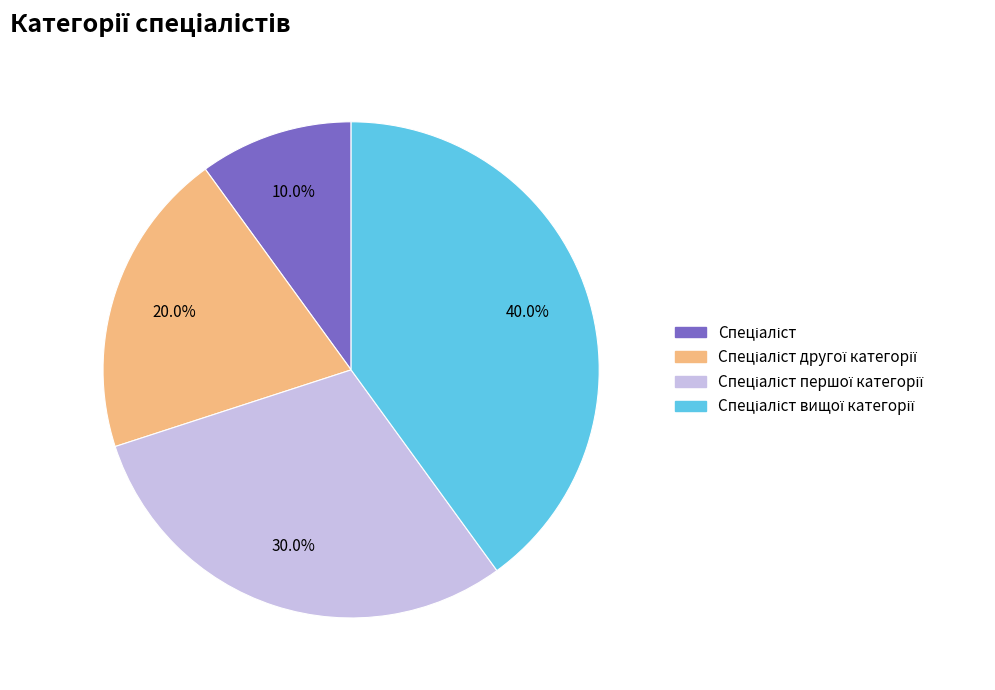

Is there a majority slice in this chart?

No